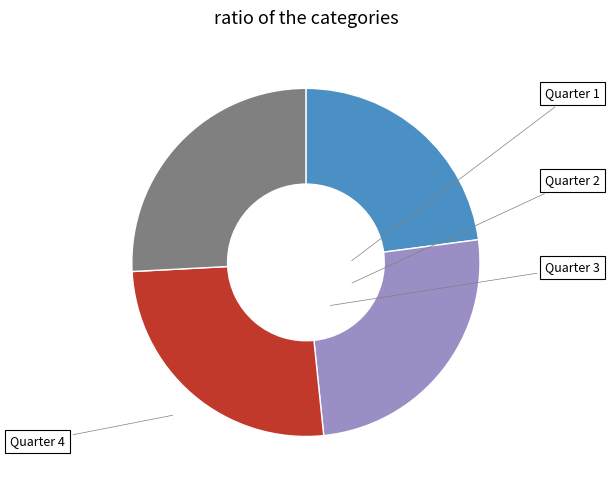

Is there any slice that represents more than half of the pie?

No